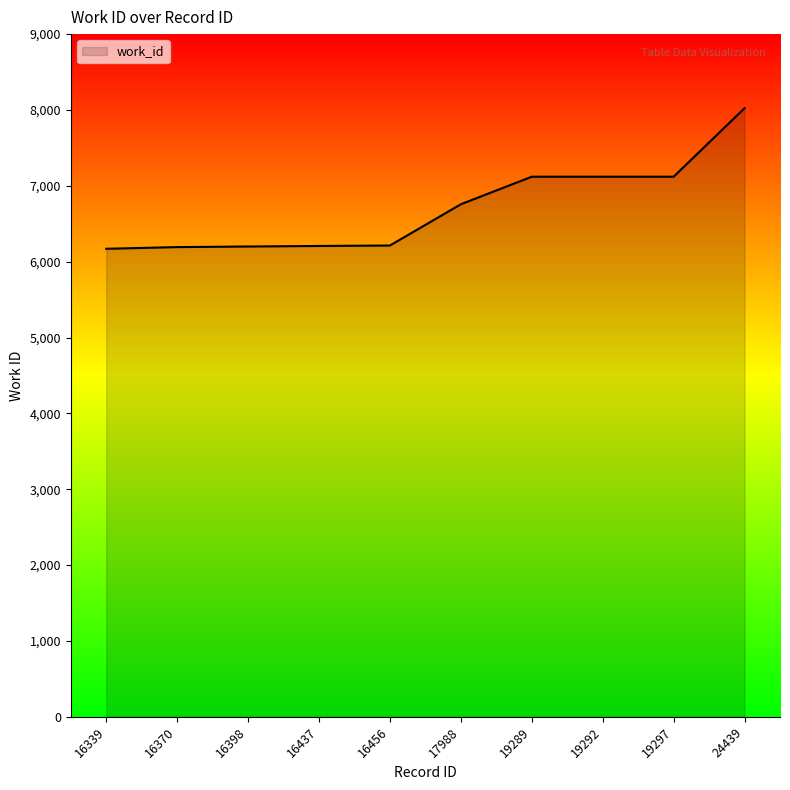

How many lines are shown in the chart?

1